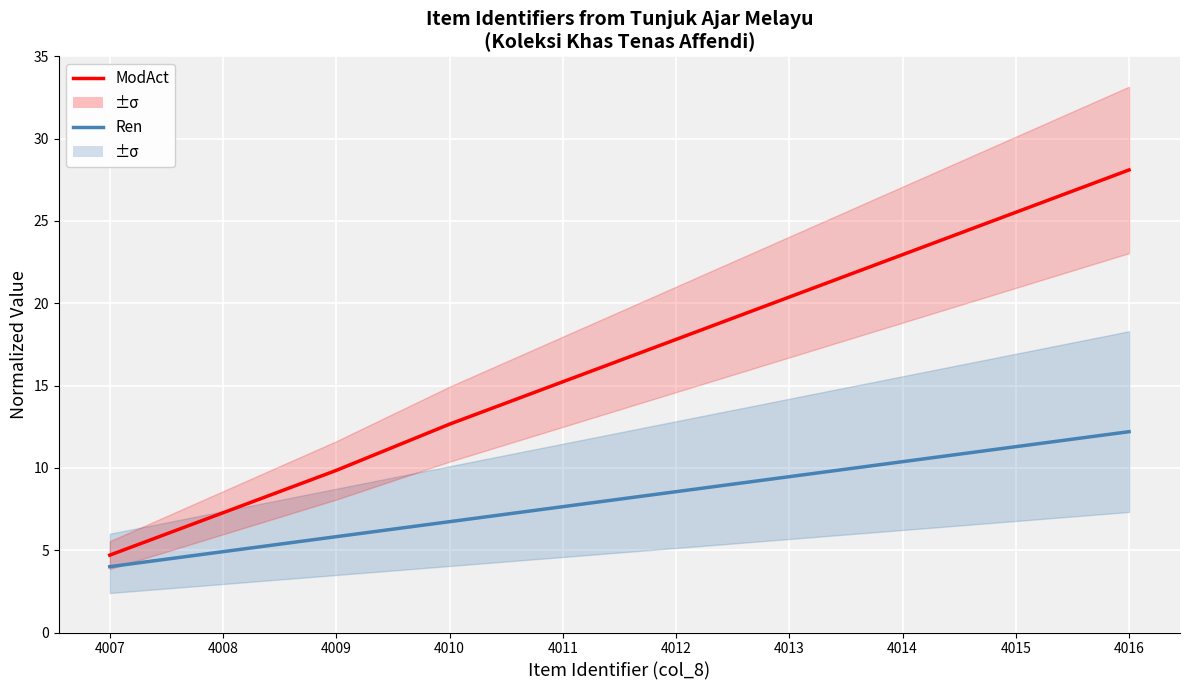

True or false: ModAct and Ren cross at least once.

False